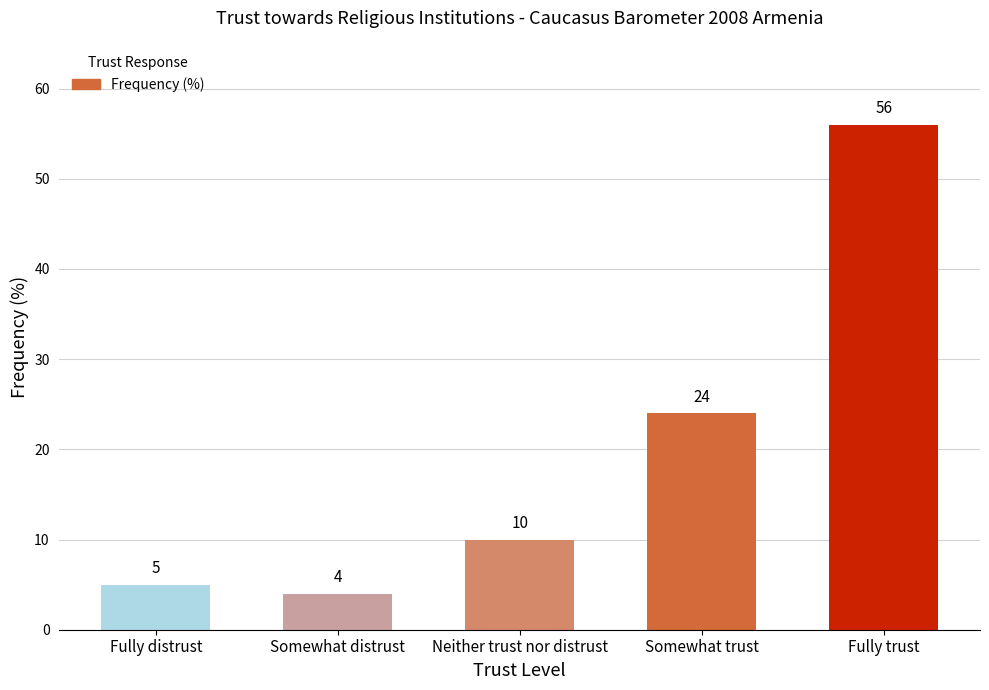

What is the approximate value at Somewhat distrust, to the nearest 5?

5